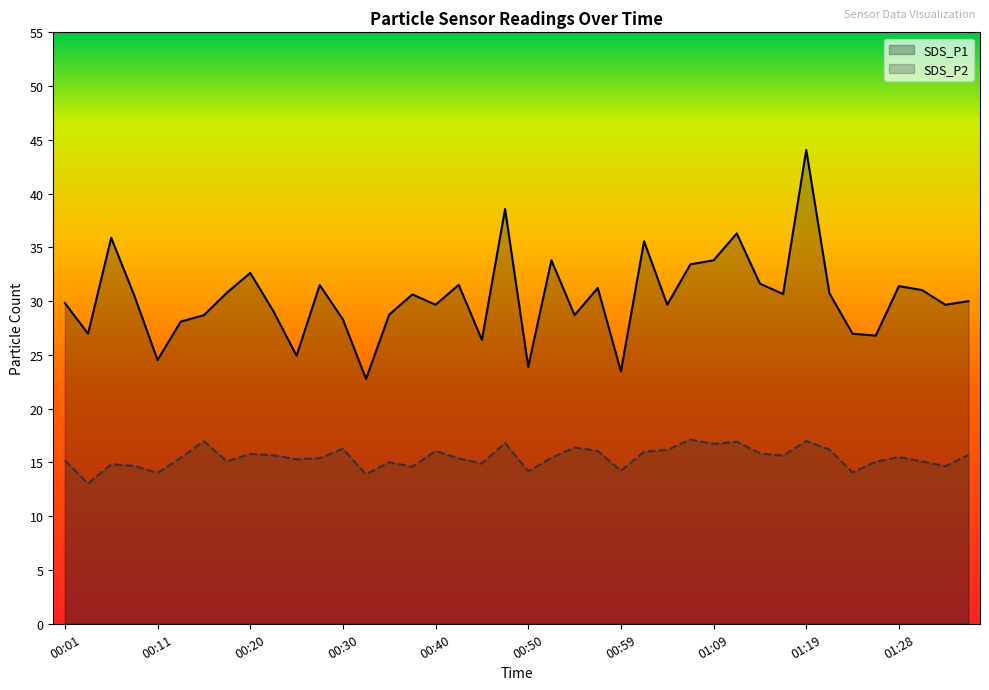

True or false: SDS_P2 and SDS_P1 intersect in this chart.

False